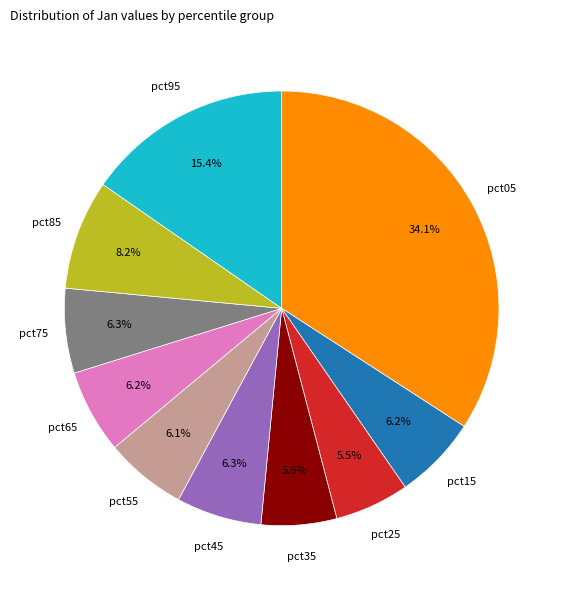

True or false: pct05 accounts for 34% of the total.

True